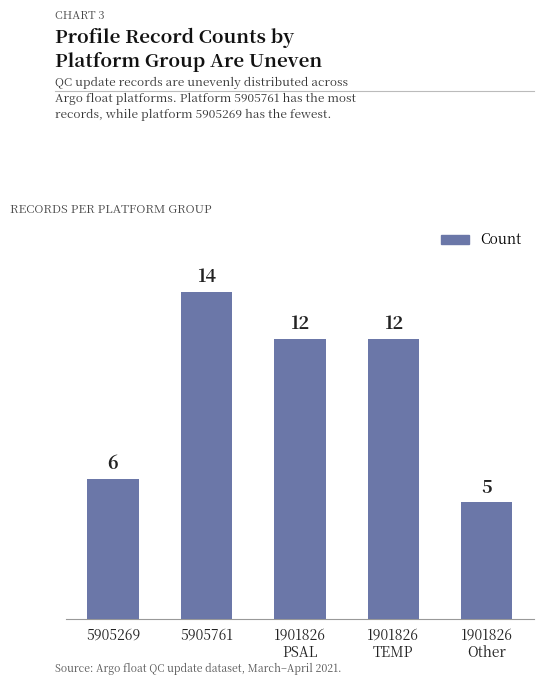

Reading right to left, transcribe all the data shown in this chart.

1901826
Other=5	1901826
TEMP=12	1901826
PSAL=12	5905761=14	5905269=6